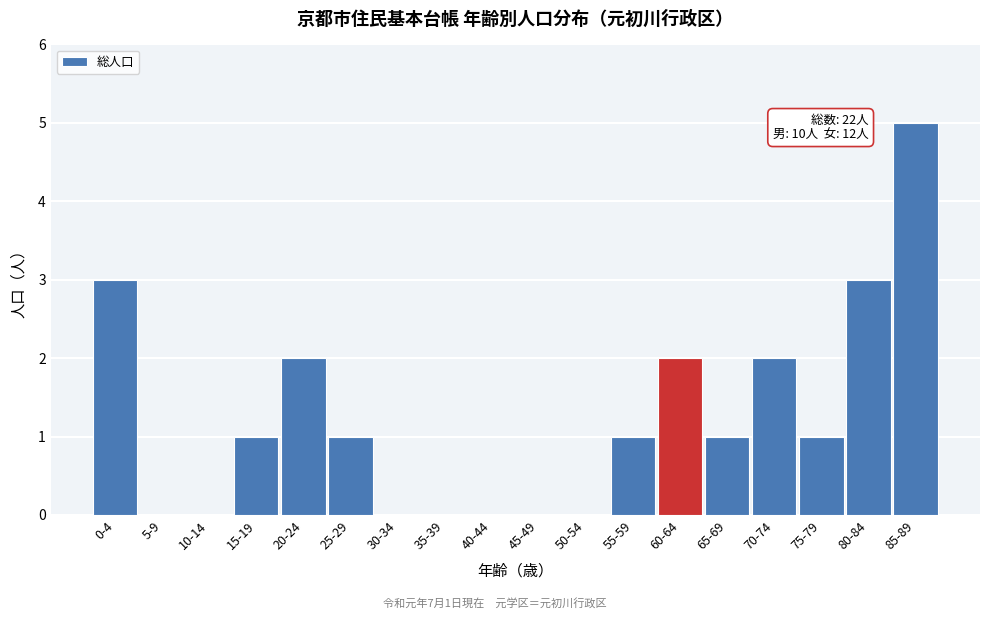

Reading left to right, list all the values displayed in this chart.

0-4=3	5-9=0	10-14=0	15-19=1	20-24=2	25-29=1	30-34=0	35-39=0	40-44=0	45-49=0	50-54=0	55-59=1	60-64=2	65-69=1	70-74=2	75-79=1	80-84=3	85-89=5